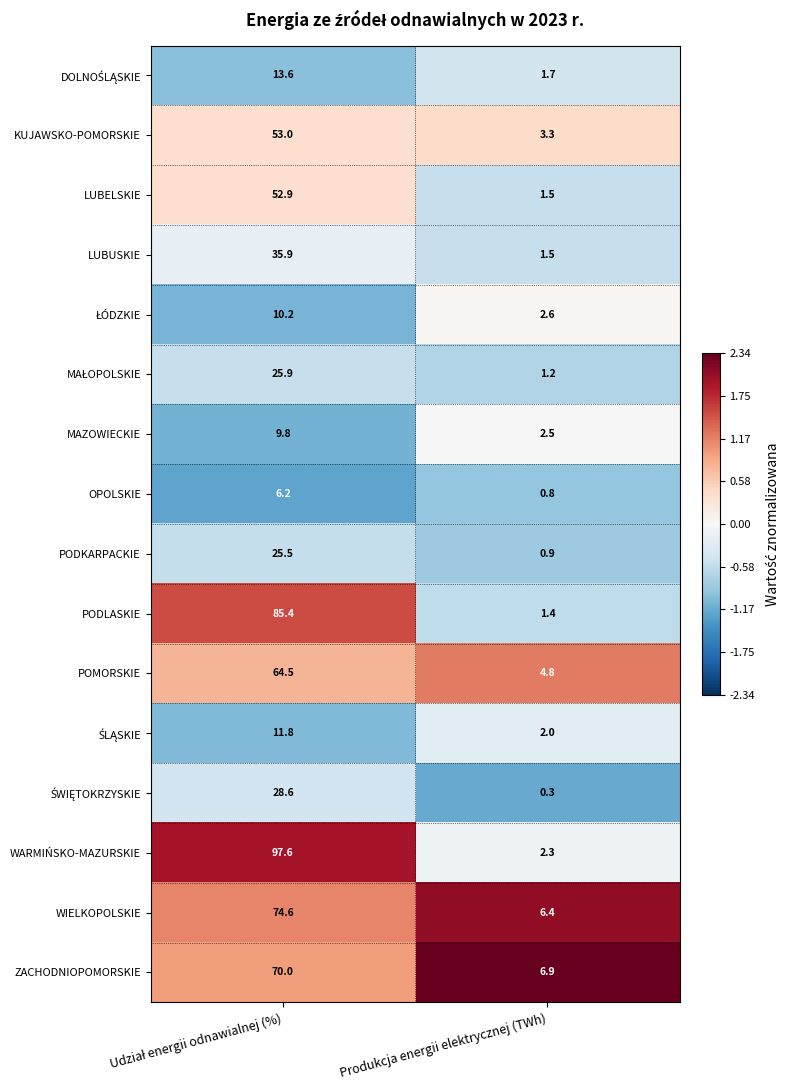

Which series has the widest spread of values?

WARMIŃSKO-MAZURSKIE